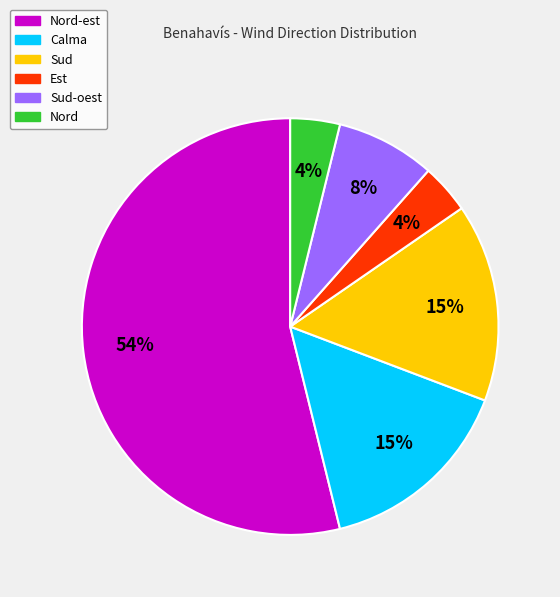

Does any single category account for the majority?

Yes